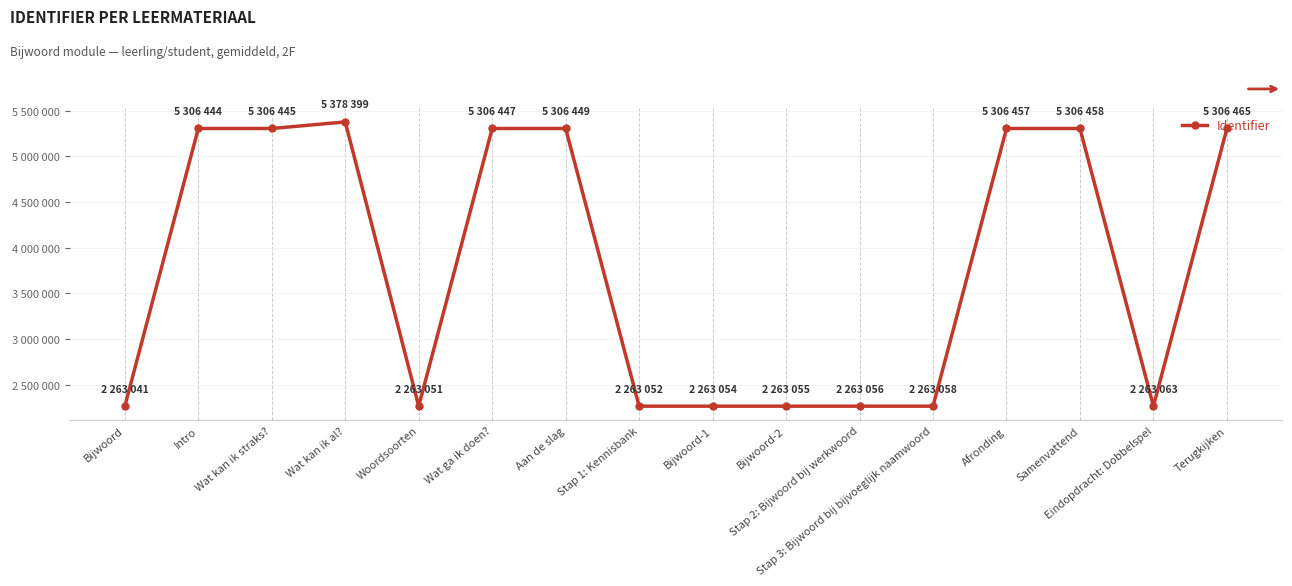

What is the label of the 10th point from the left?

Bijwoord-2